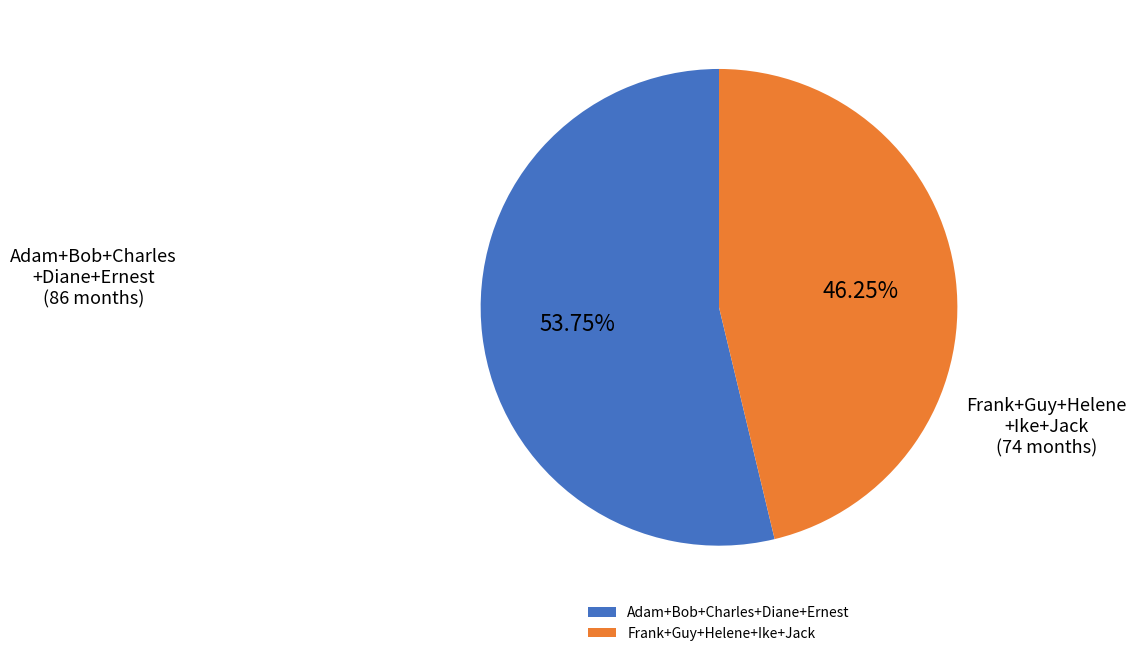

Is the sum of Frank+Guy+Helene+Ike+Jack and Adam+Bob+Charles+Diane+Ernest greater than half?

Yes